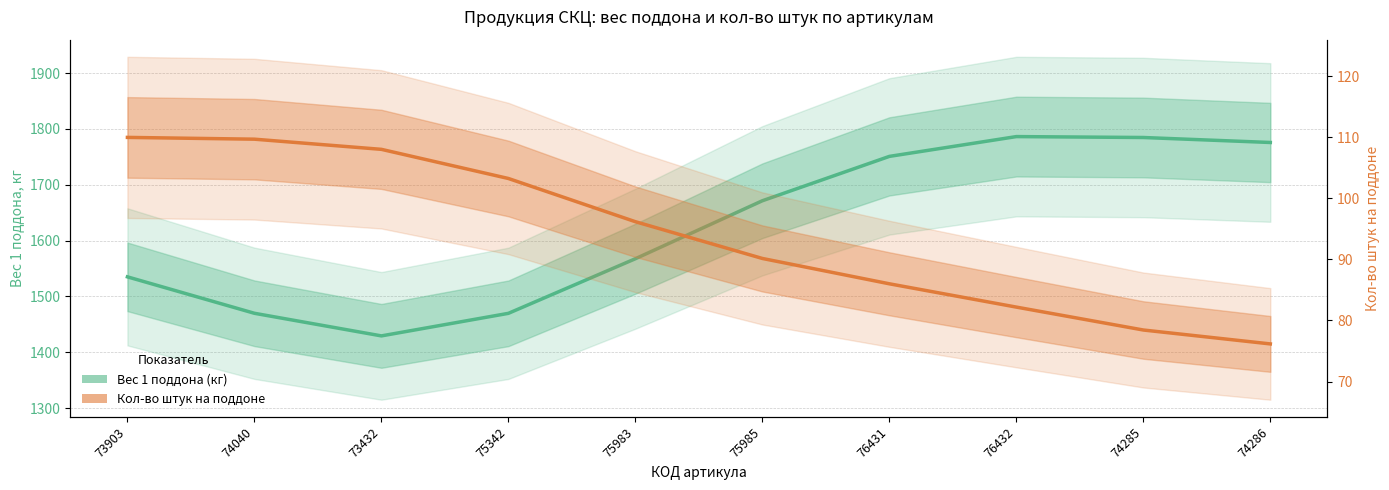

What is the sum of all Кол-во штук на поддоне values?

940.0